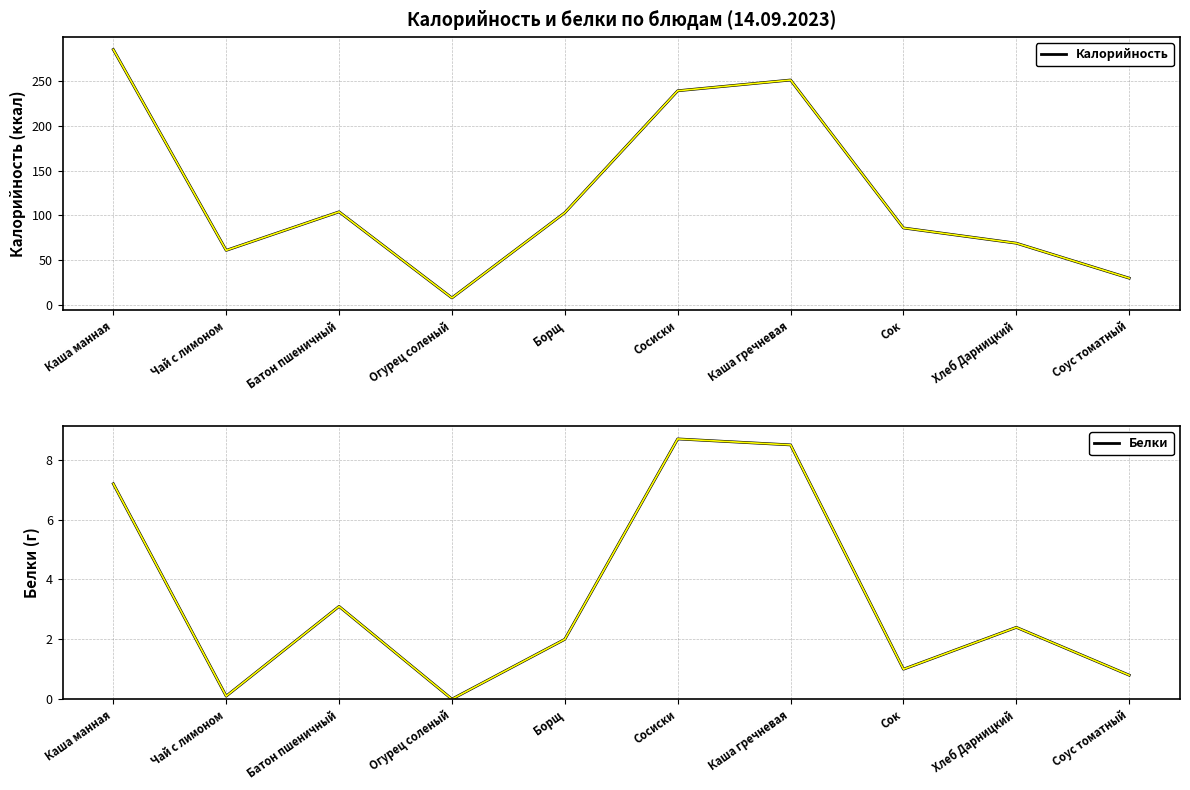

Count the number of data series in this chart.

2